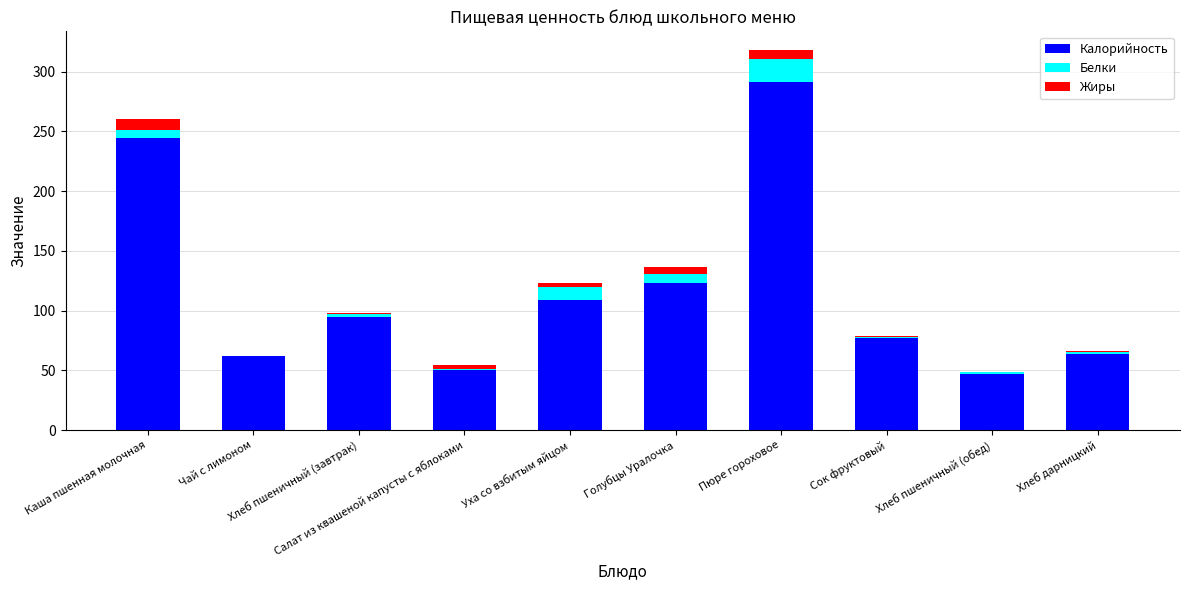

What is the sum of all Калорийность values?

1163.2